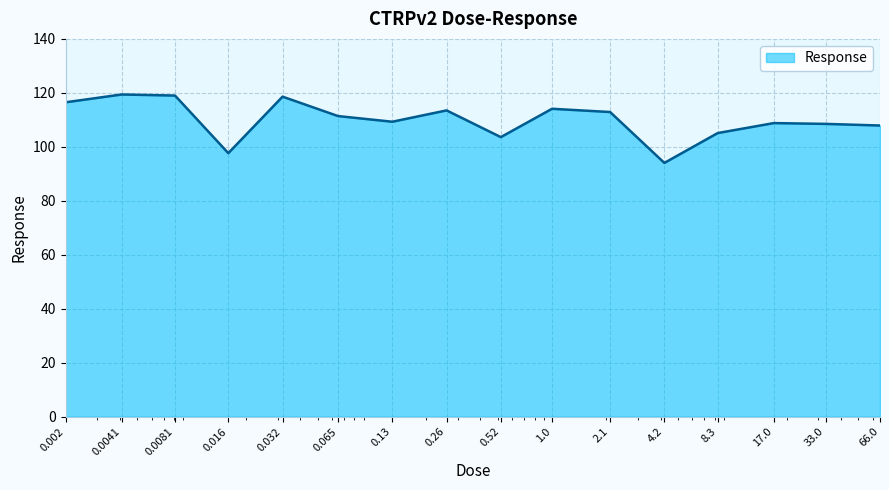

What is the greatest value displayed?

119.4